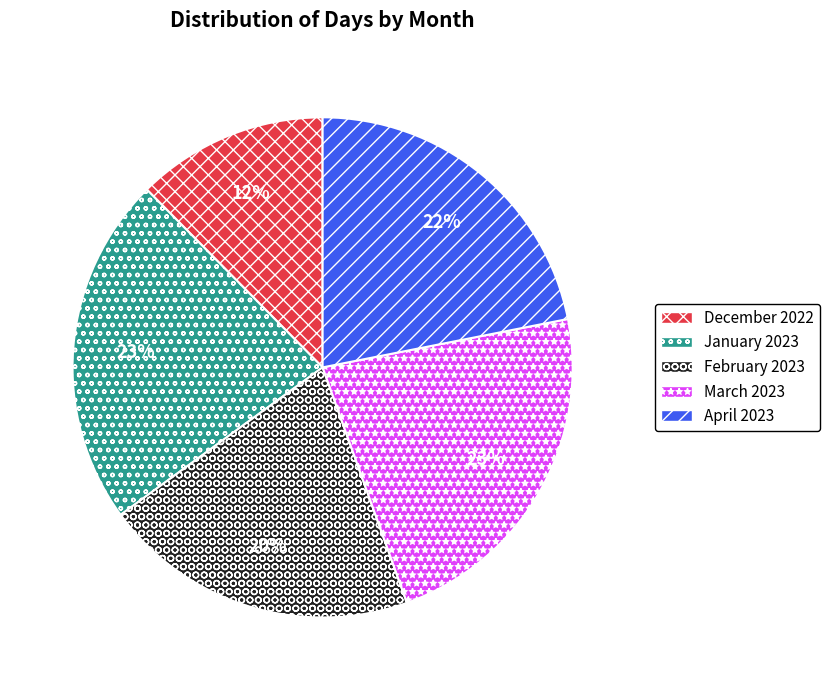

Does any single category account for the majority?

No